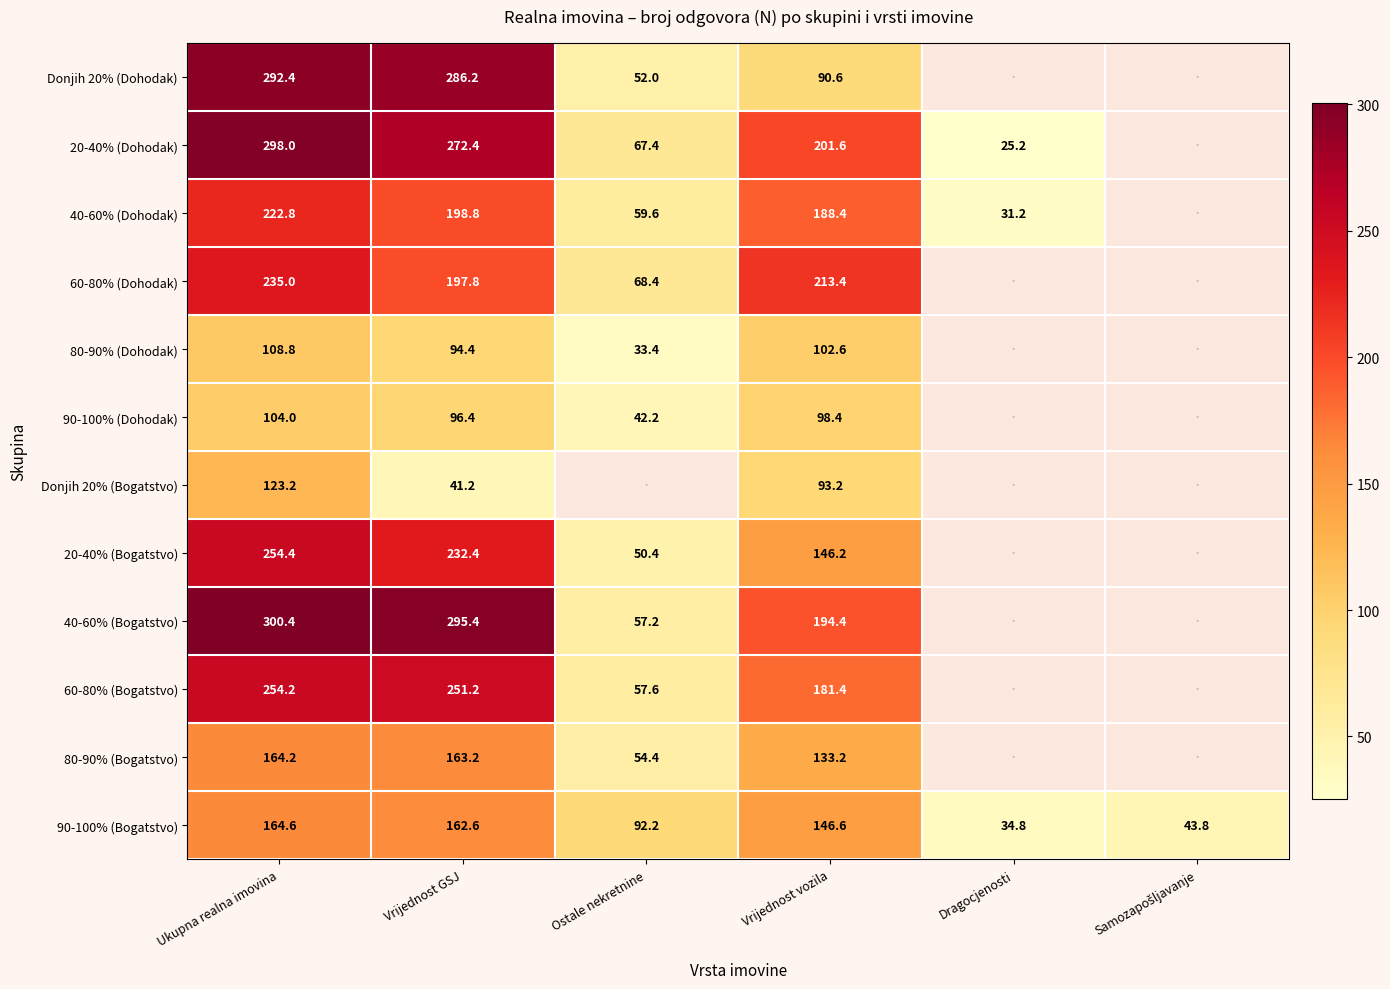

The Donjih 20% (Bogatstvo) series shows 41.2 at Vrijednost GSJ. True or false?

True